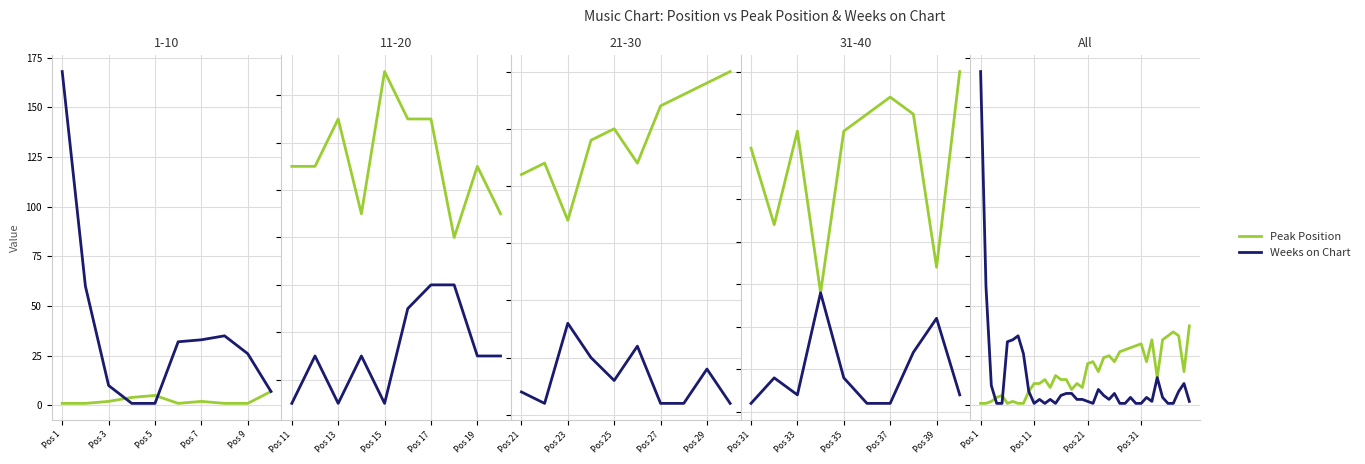

Reading left to right, transcribe all the data shown in this chart.

Peak Position: 1	1	2	4	5	1	2	1	1	7	11	11	13	9	15	13	13	8	11	9	21	22	17	24	25	22	27	28	29	30	31	22	33	14	33	35	37	35	17	40
Weeks on Chart: 168	60	10	1	1	32	33	35	26	7	1	3	1	3	1	5	6	6	3	3	2	1	8	5	3	6	1	1	4	1	1	4	2	14	4	1	1	7	11	2